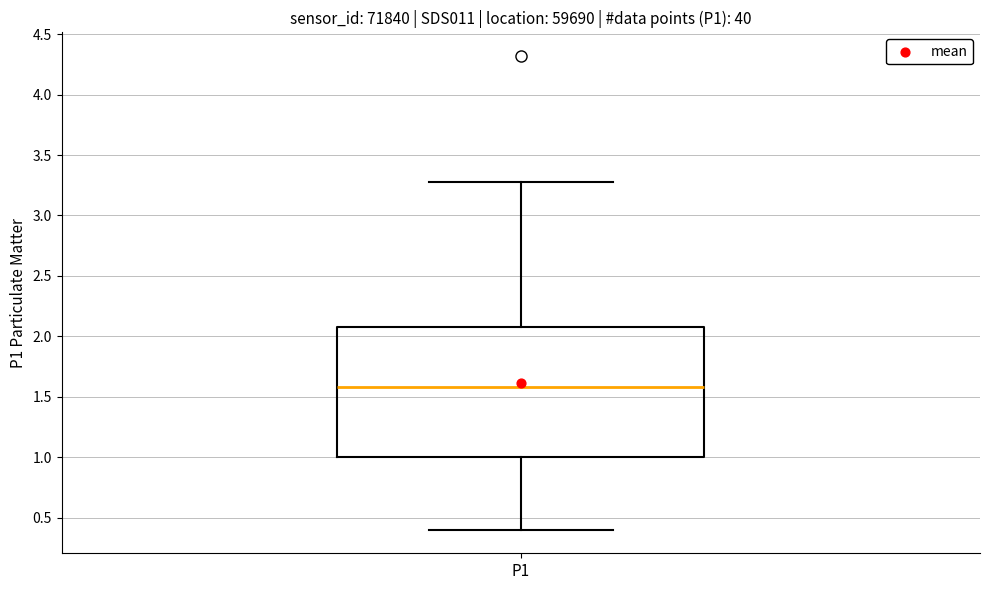

Transcribe this box plot: give where the median line is, the range the box spans, and where the two whiskers end, as read against the y-axis. The values are not printed on the chart, so give them approximately, as read against the axis.

median 1.6, box 1.0 to 2.1, whiskers 0.4 to 3.3